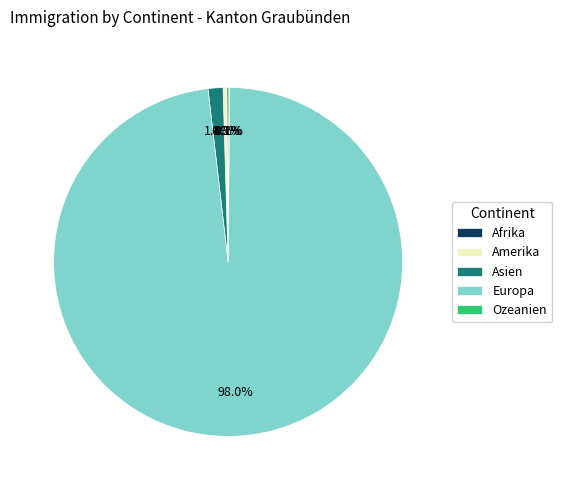

Between Europa and Asien, which is larger?

Europa